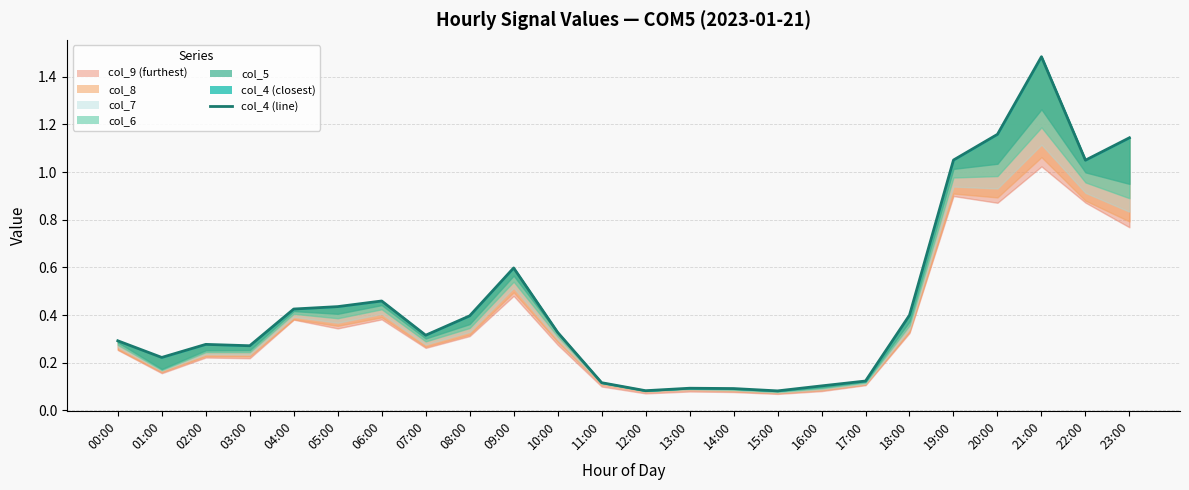

Which category has the lowest value across all series?

15:00